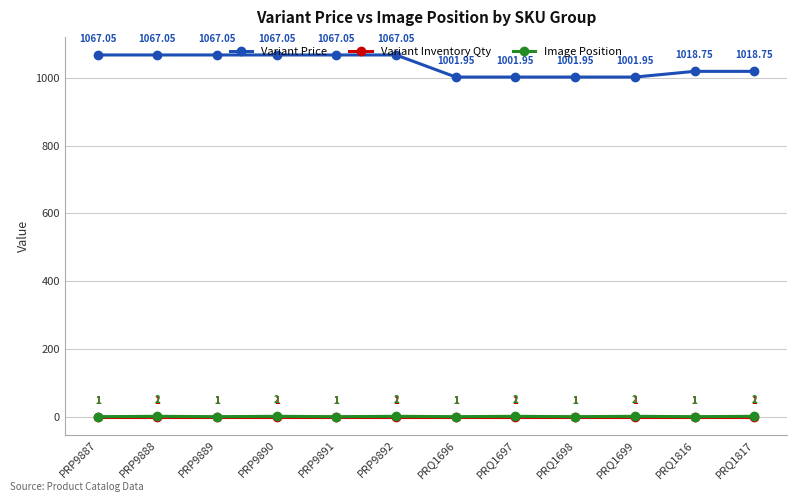

True or false: Variant Price and Image Position intersect in this chart.

False